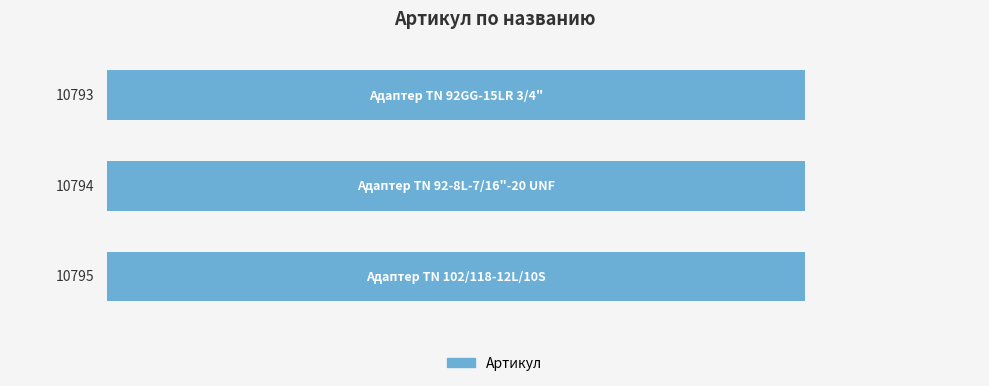

Count the values in the range 10793 to 10795.

3